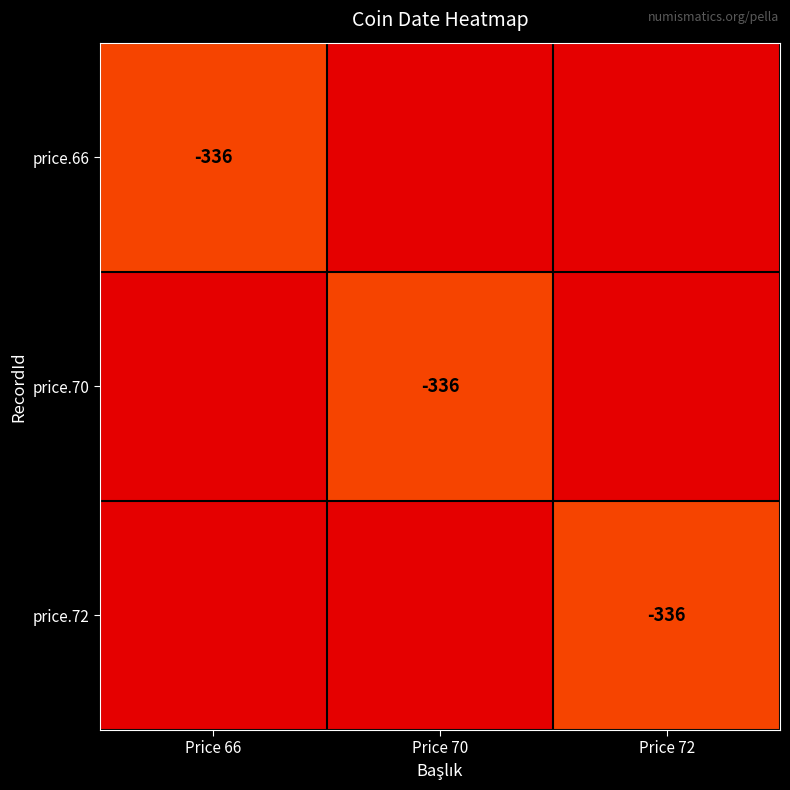

How many categories are shown in the chart?

3